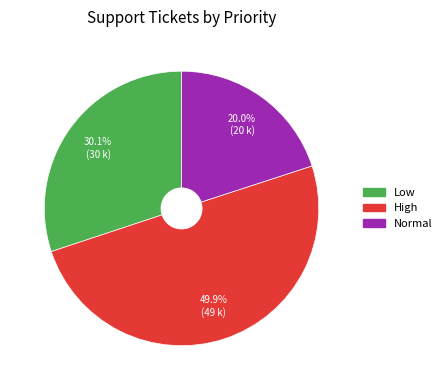

To the nearest percent, what is the average slice percentage?

33%